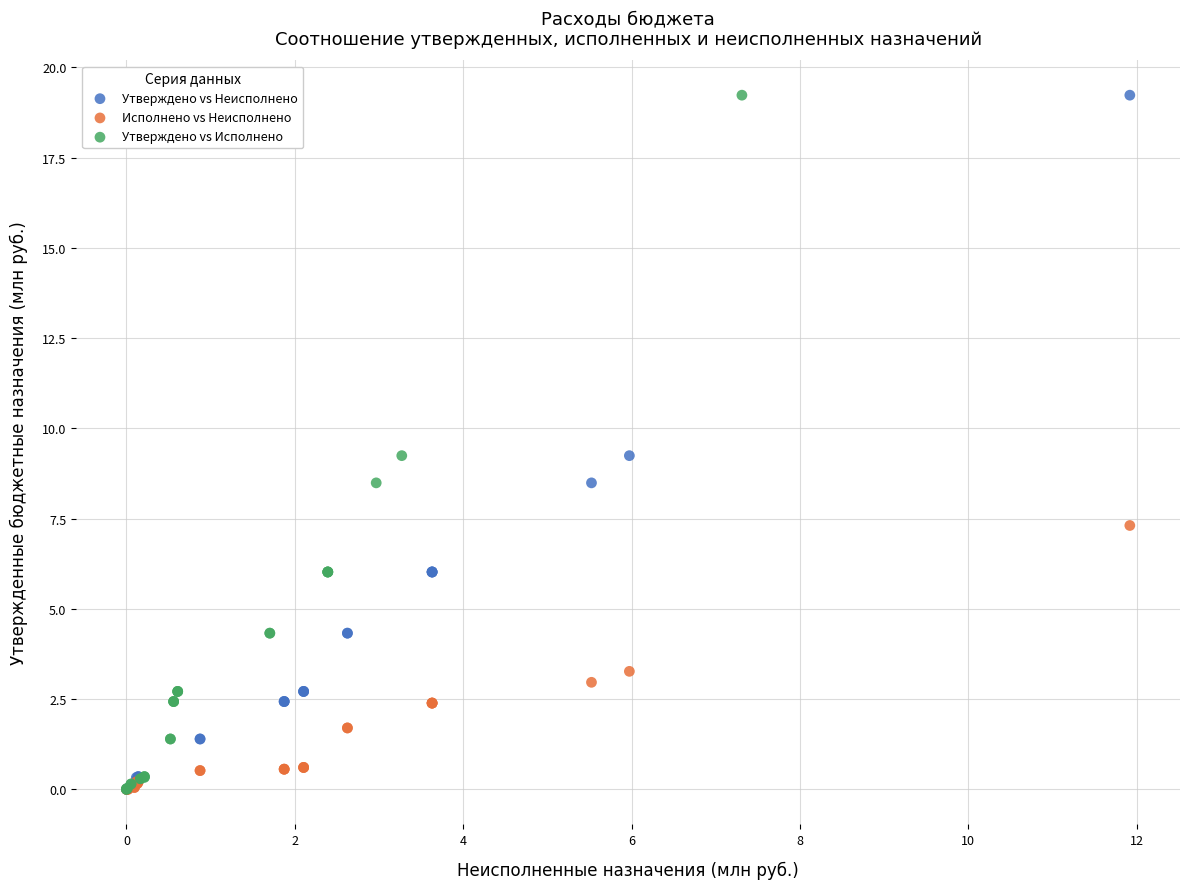

What are all the series names shown in the legend?

Утверждено vs Неисполнено, Исполнено vs Неисполнено, Утверждено vs Исполнено